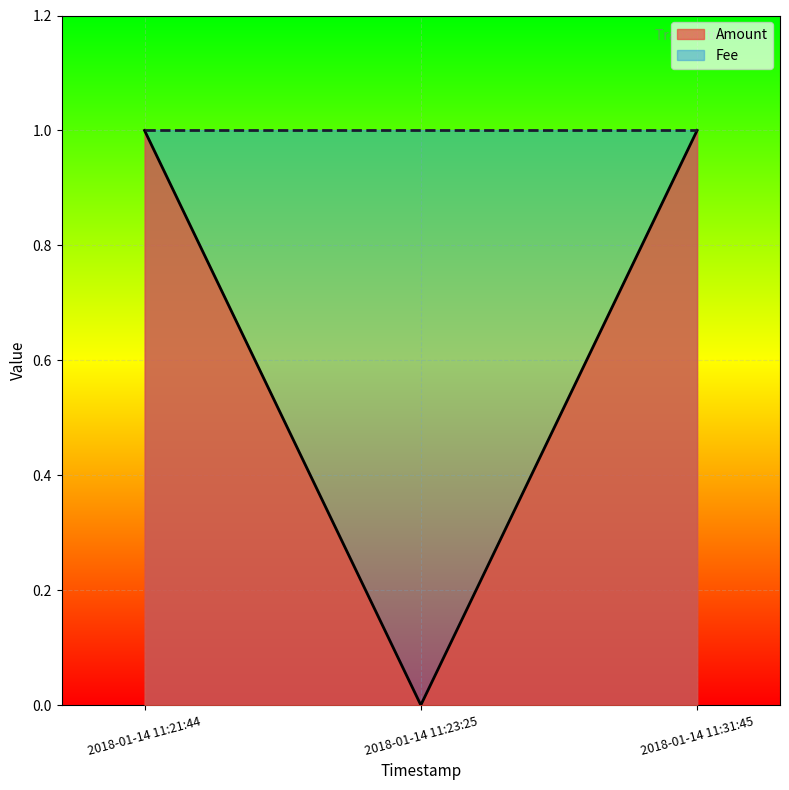

Reading left to right, what are all the values shown in this chart?

1	0	1